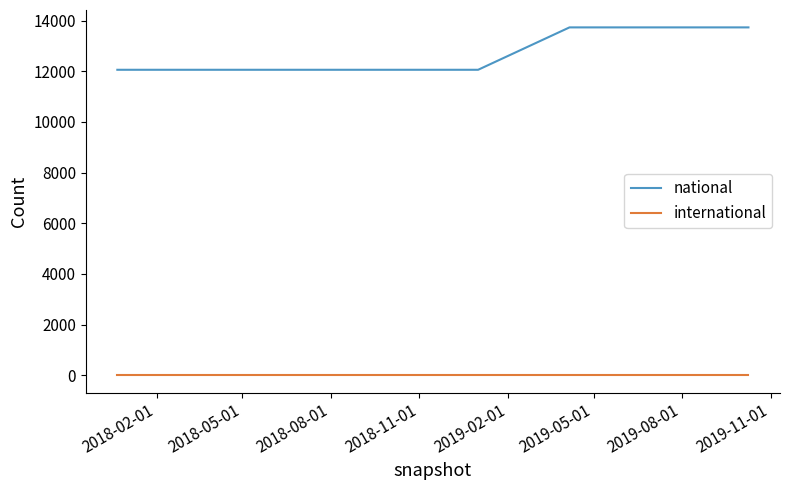

True or false: international and national intersect in this chart.

False